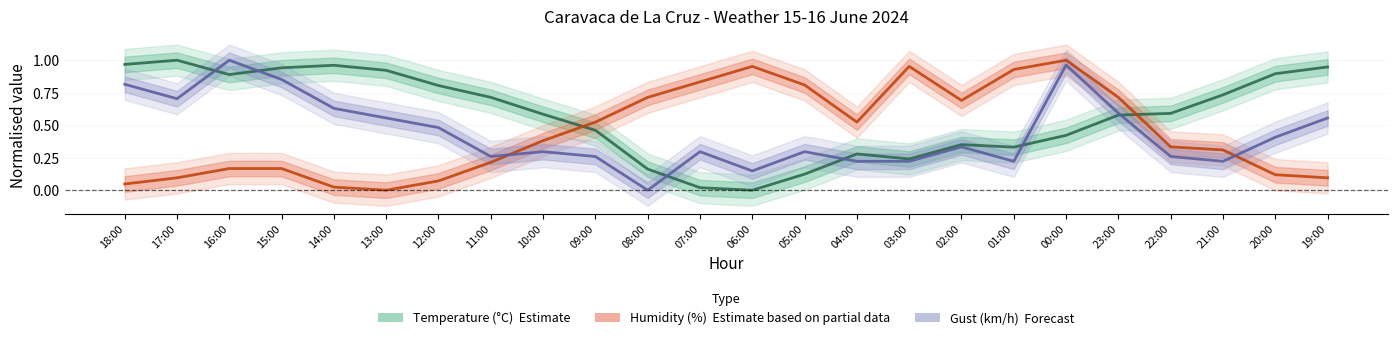

What is the difference between the maximum and minimum values in the Temperature (°C) — Estimate series?

1.0